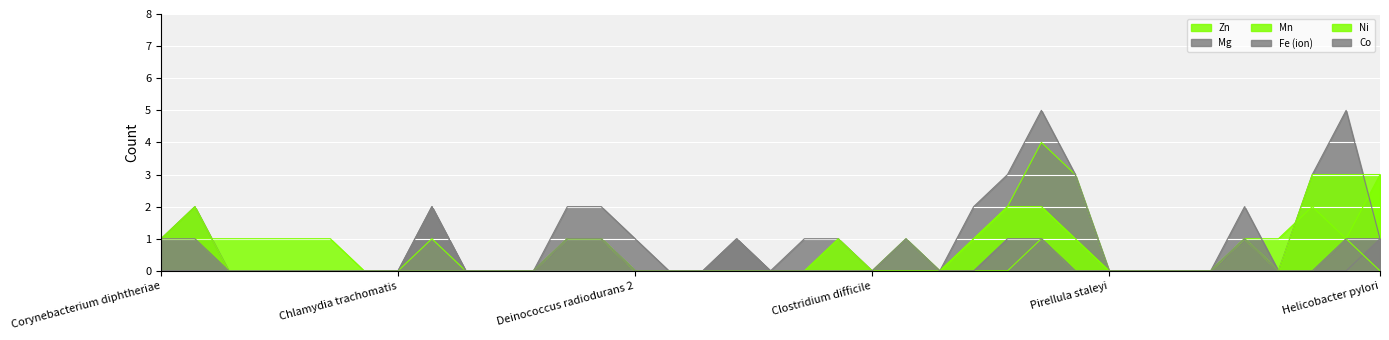

How many series are shown in this chart?

6